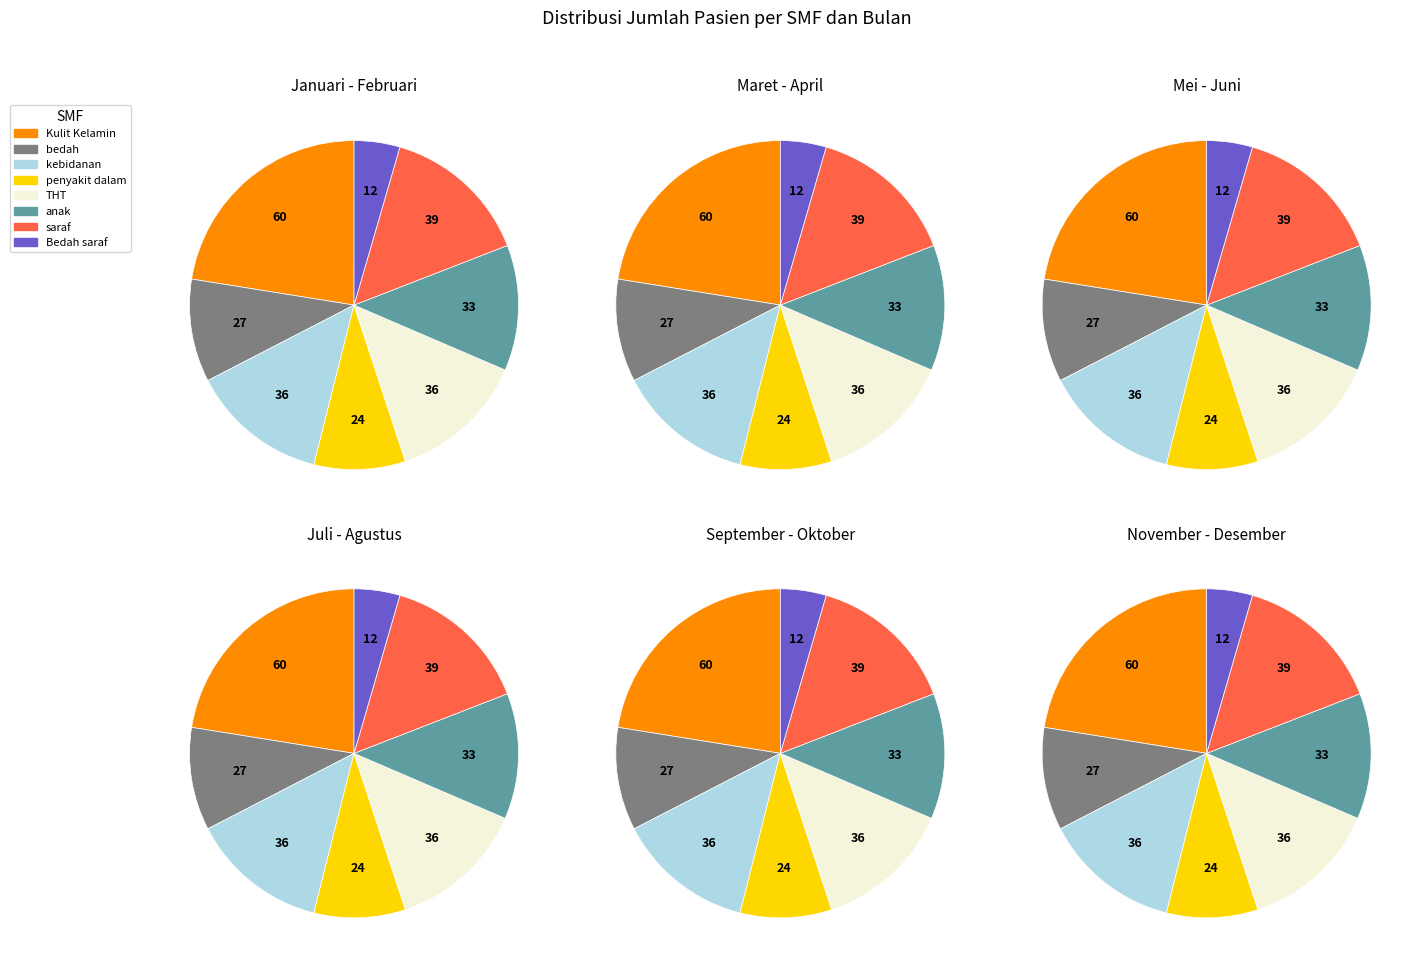

To the nearest percent, what is the difference between the largest and smallest slice percentages?

18%